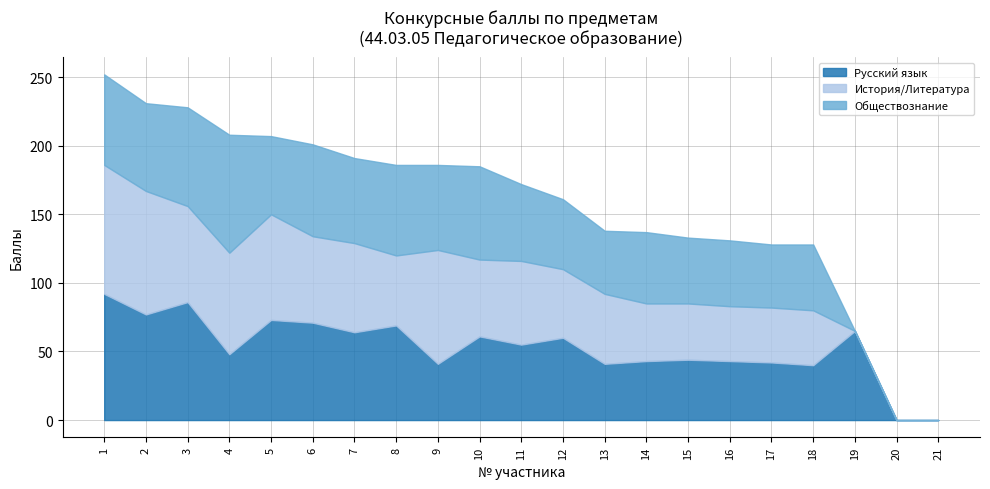

List the series in order of their overall mean, lowest first.

Обществознание, История/Литература, Русский язык